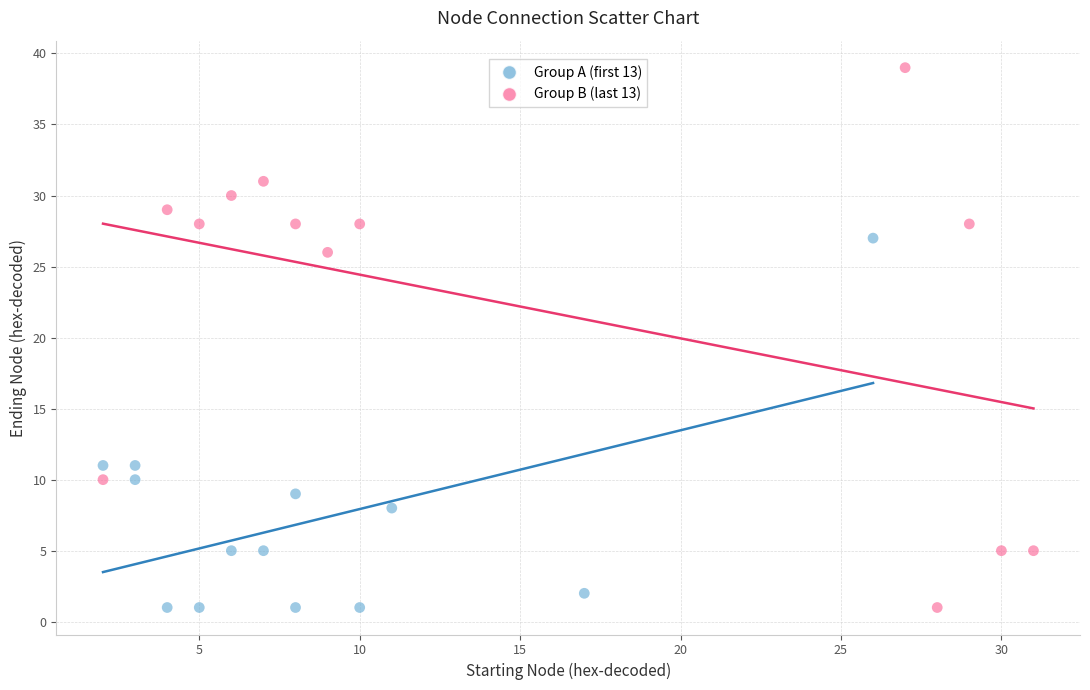

Which series reaches the maximum Y coordinate?

Group B (last 13)